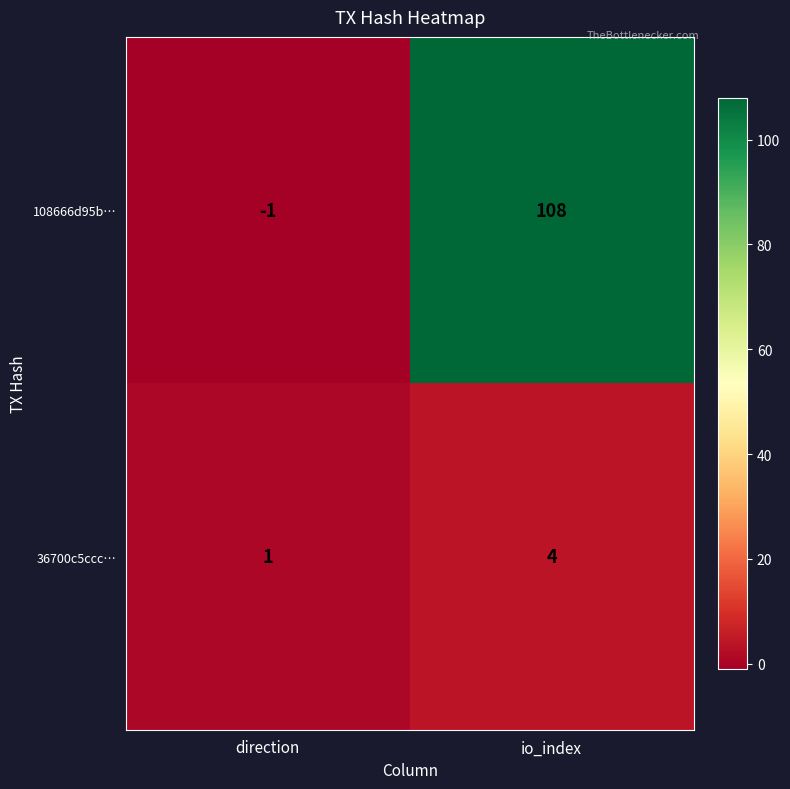

The 36700c5ccc… series shows 1 at direction. True or false?

True